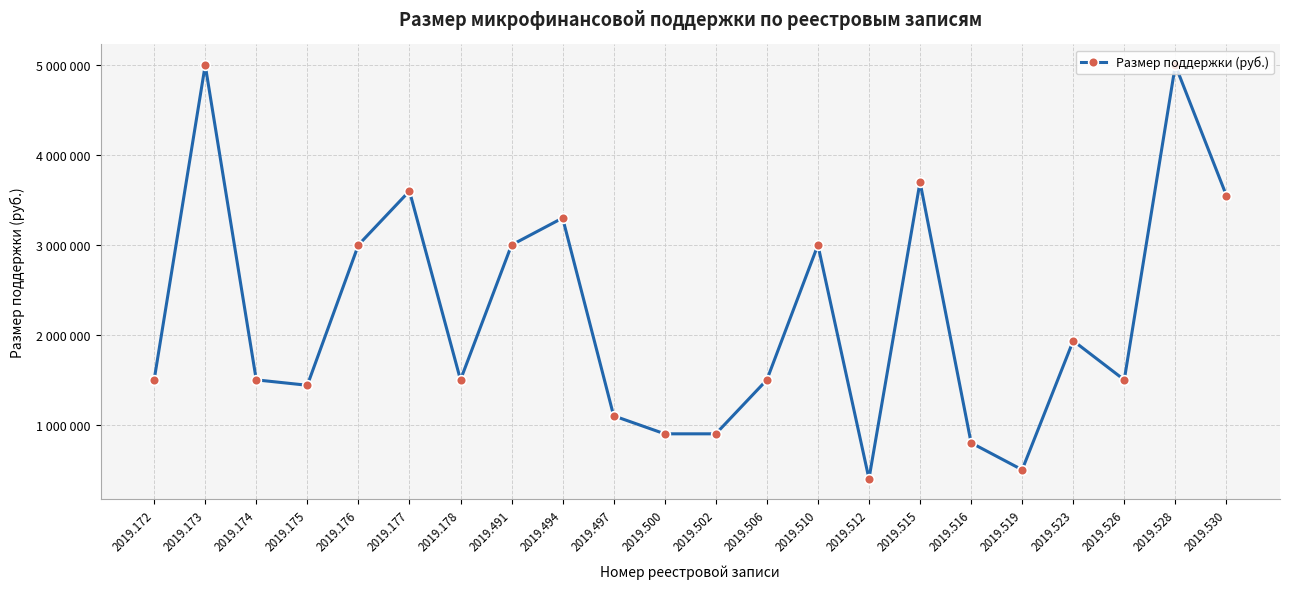

Which label corresponds to the smallest value in the chart?

2019.512